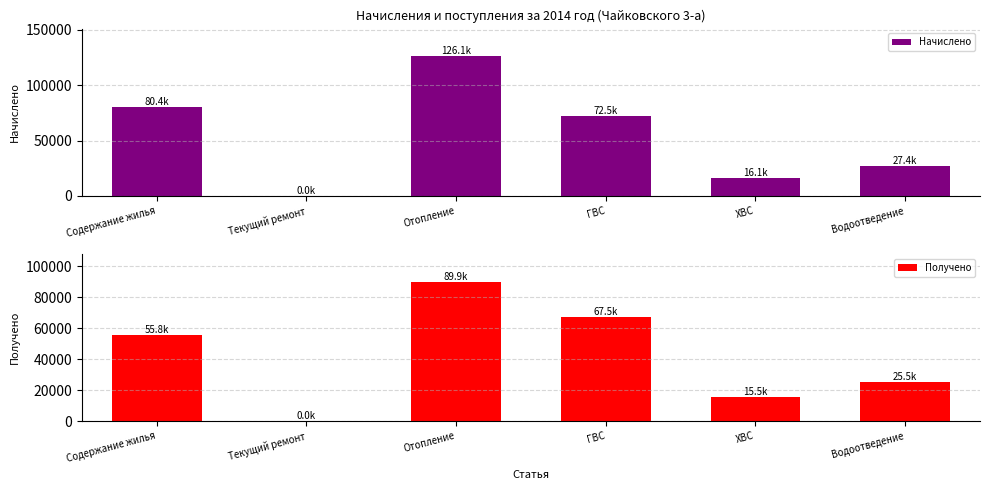

At which label does Начислено reach its minimum?

Текущий ремонт